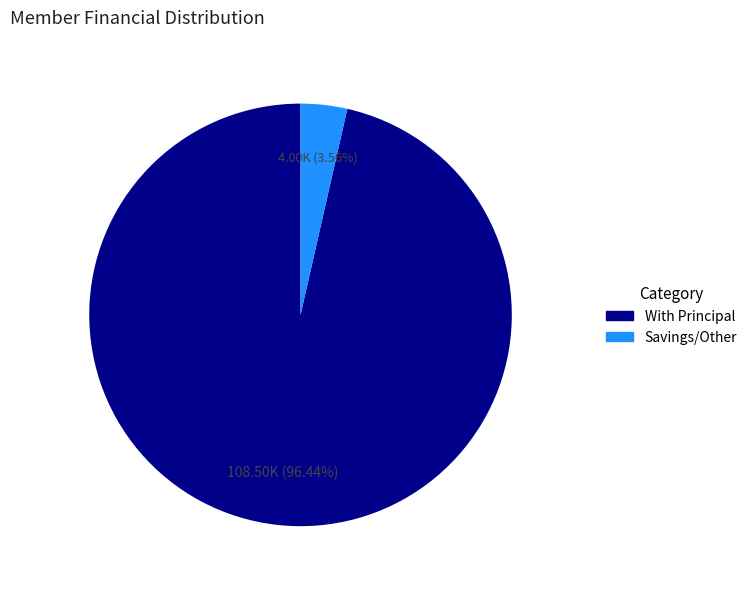

To the nearest percent, what is the average slice percentage?

50%